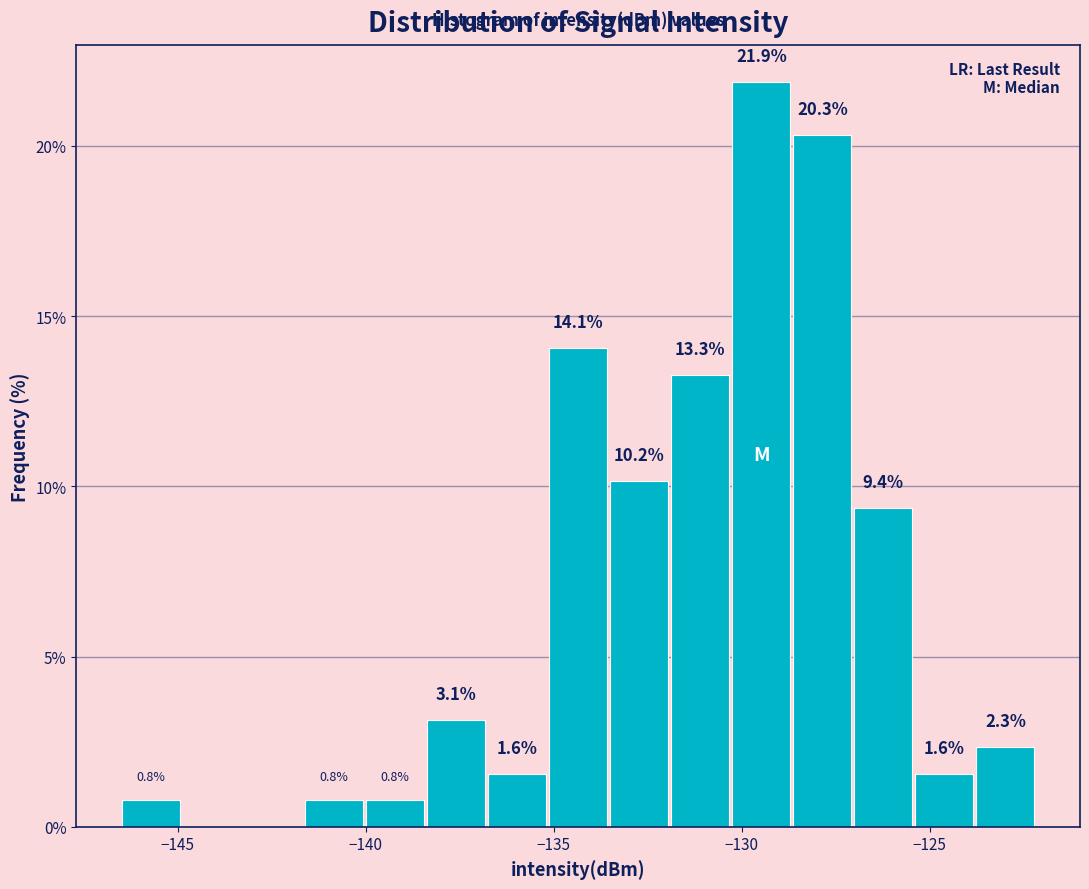

Read against the x-axis, roughly where is the centre of the tallest bar?

-129.5